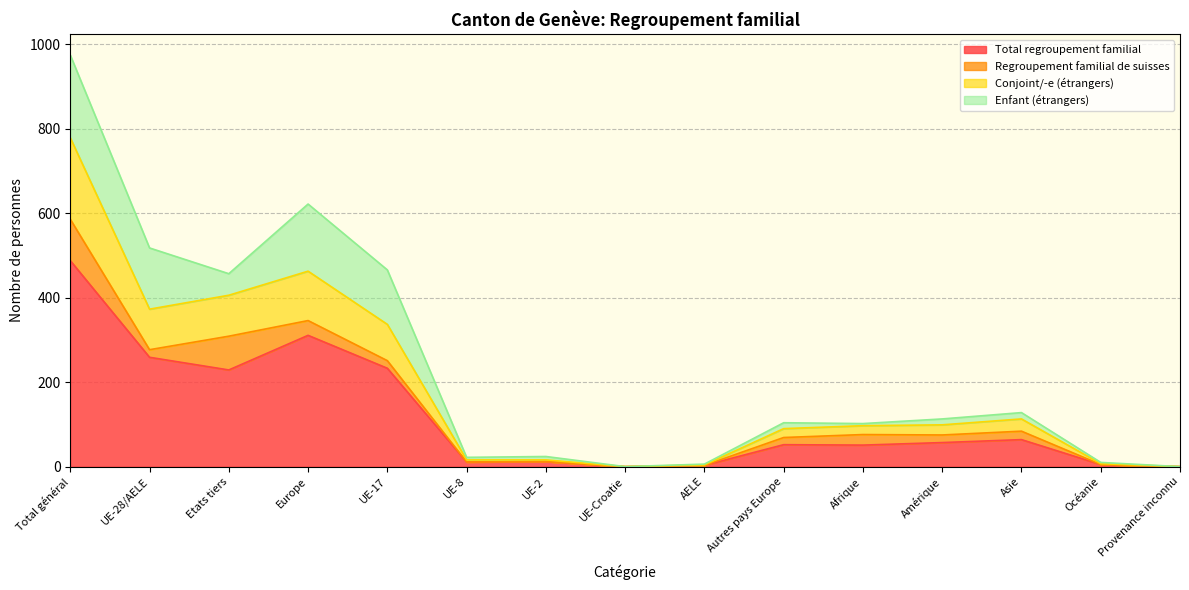

What is the maximum value for Total regroupement familial?

488